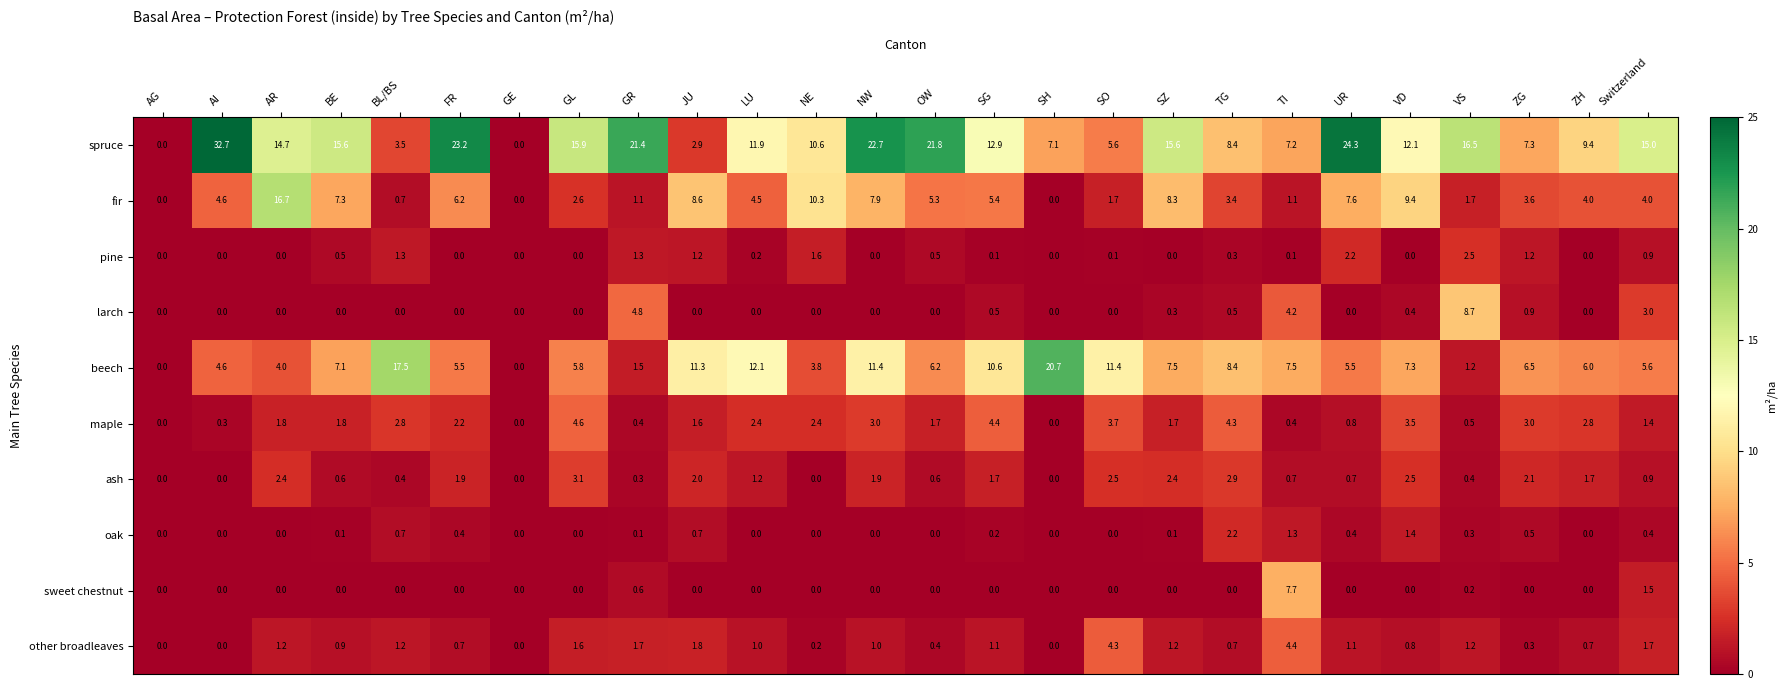

List the series in order of their peak value, highest first.

spruce, beech, fir, larch, sweet chestnut, maple, other broadleaves, ash, pine, oak